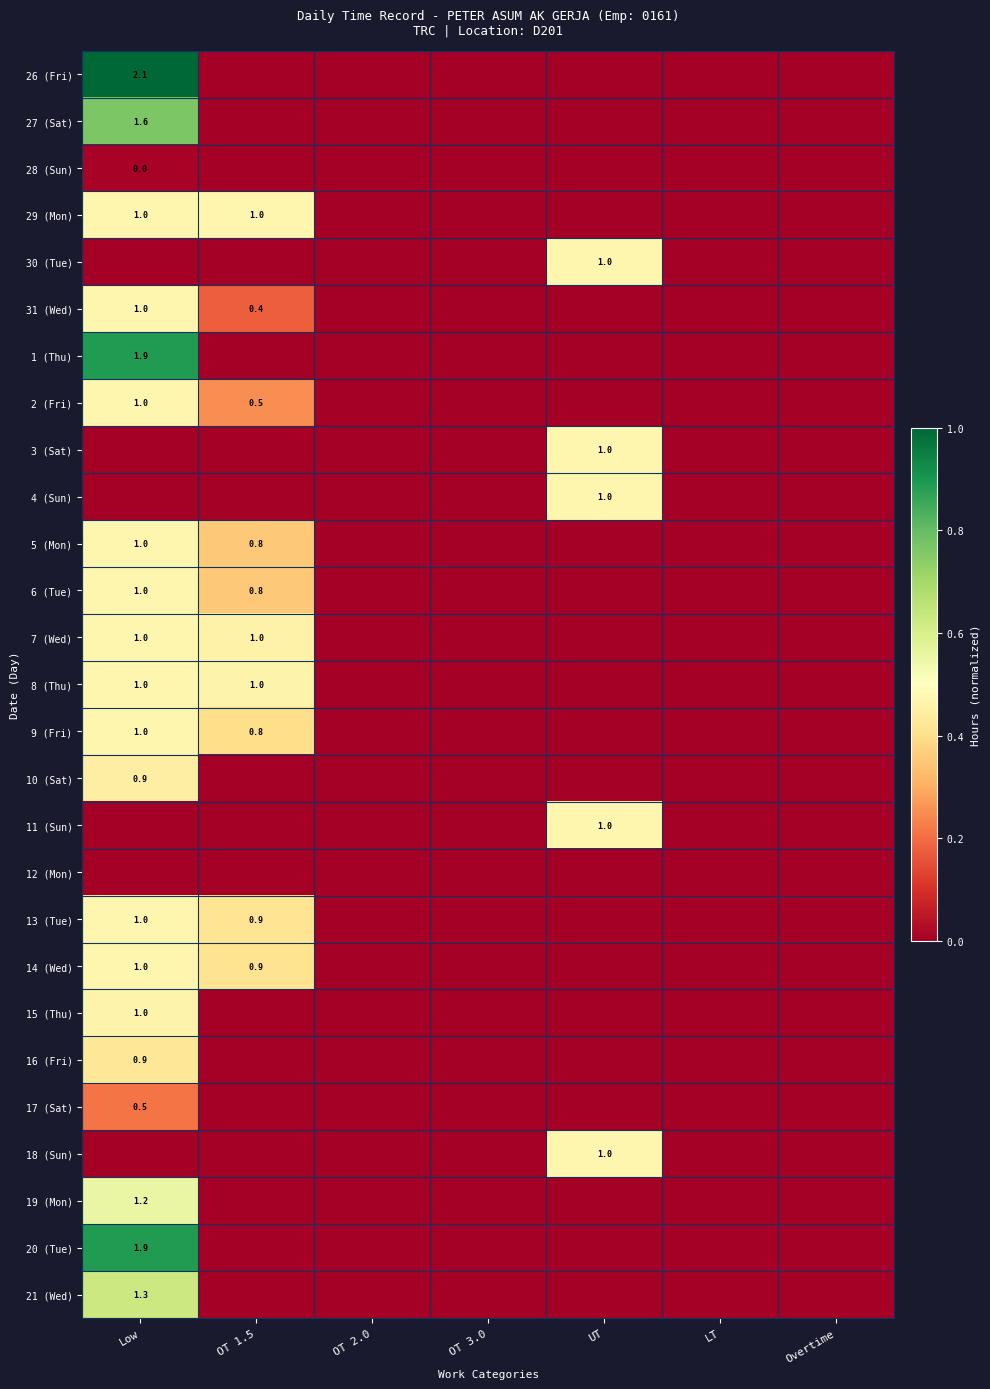

The value of 8 (Thu) at LT is -0.2. True or false?

False